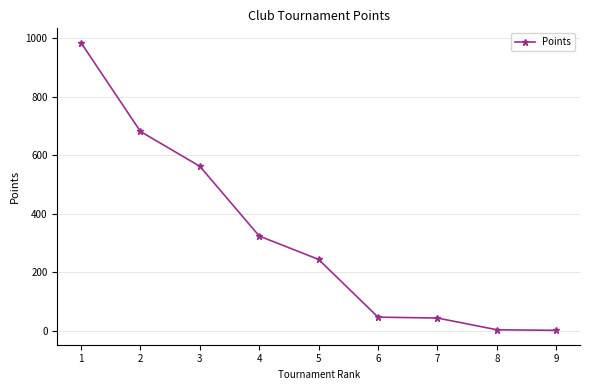

What is the difference between the second highest and second lowest values?

677